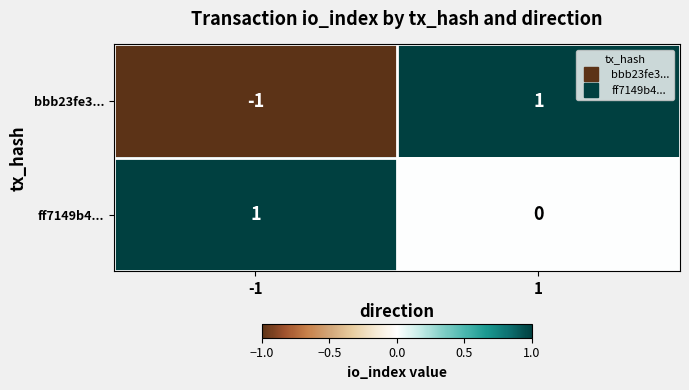

Rank the series at 1 from lowest to highest value.

ff7149b4..., bbb23fe3...